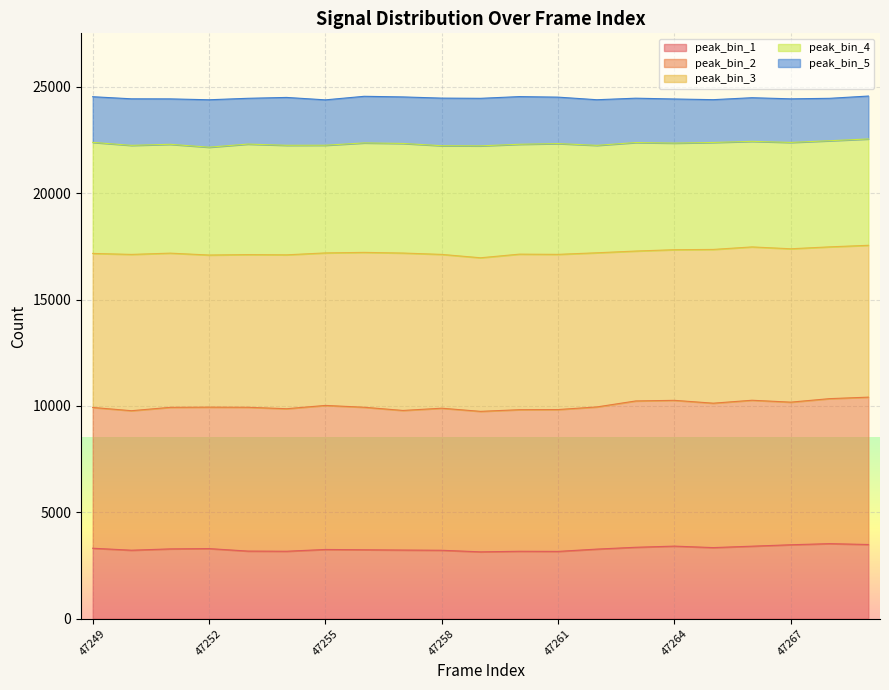

The peak_bin_1 series shows 4262 at 47250. True or false?

False